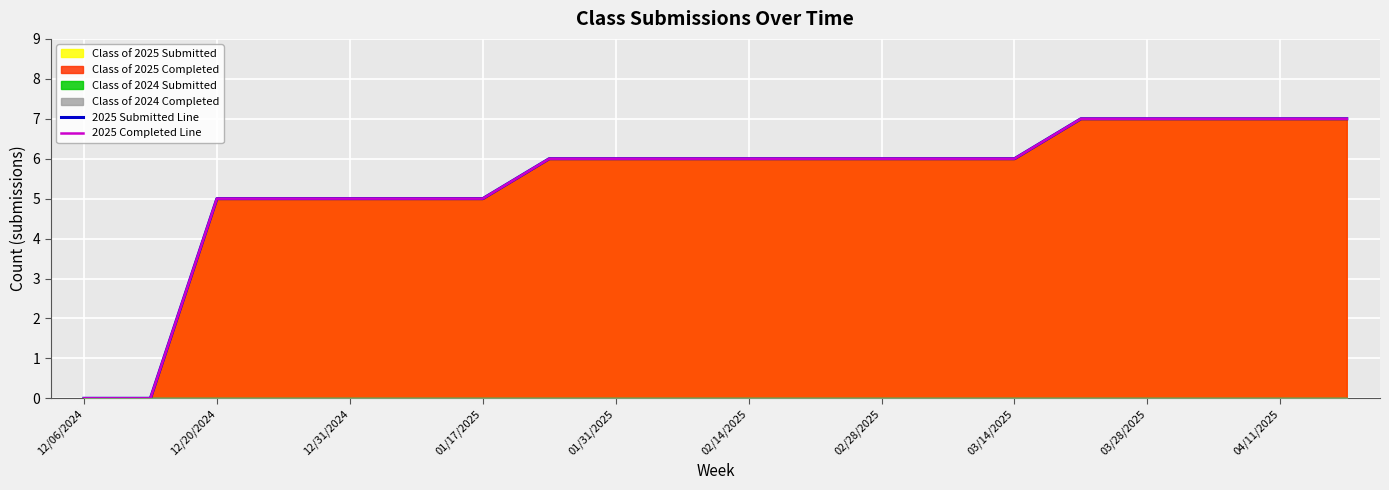

How many data points in 2025 Completed Line are less than 6?

7